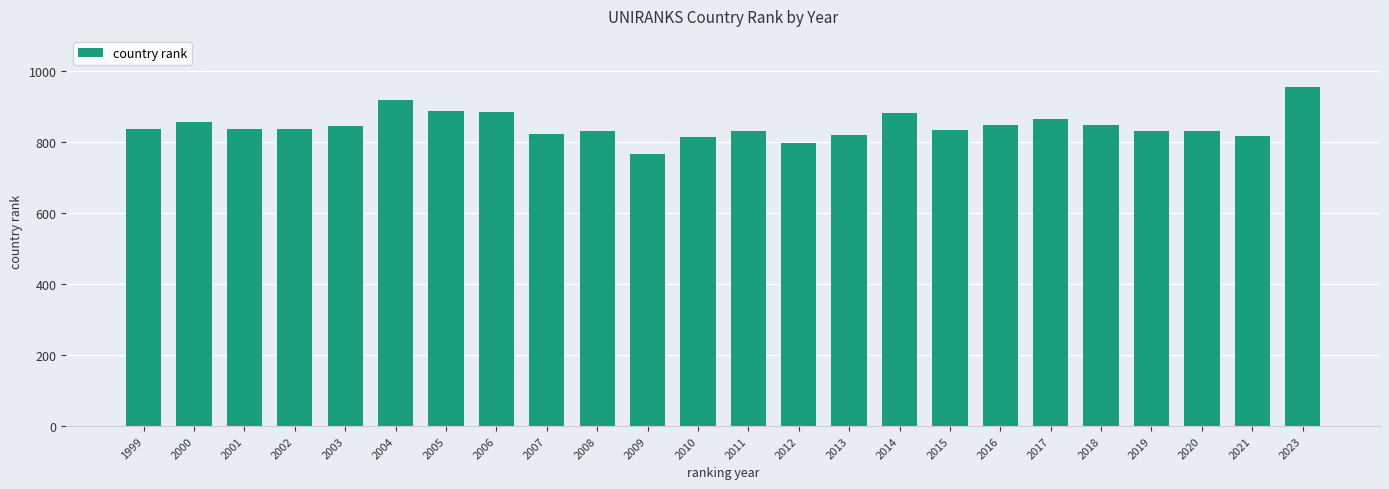

How many data points does each series have?

24